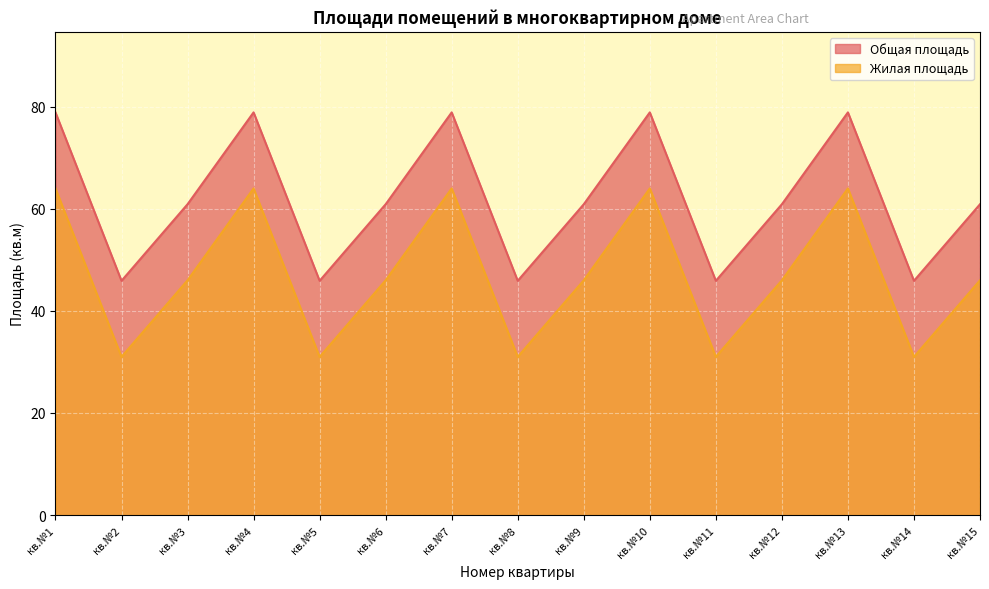

At which category is the sum across all series the highest?

кв.№1